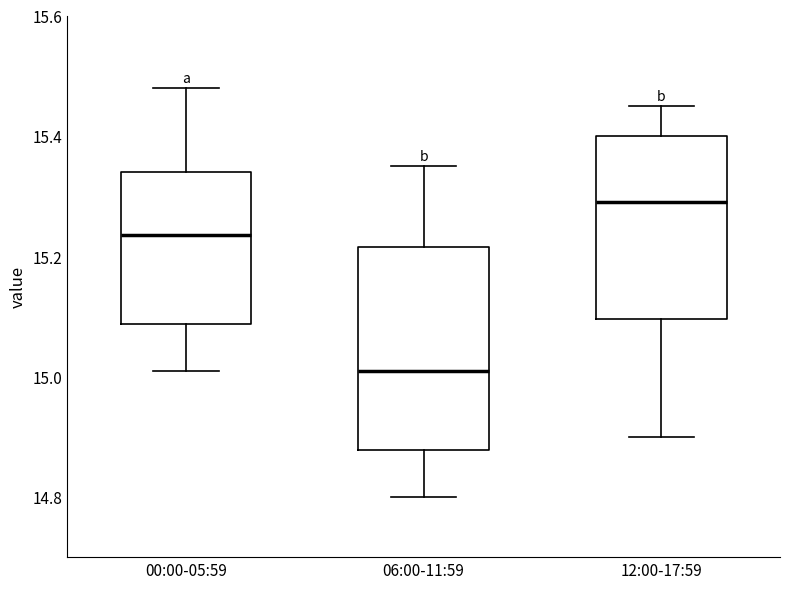

Which box is the tallest, from its lower edge to its upper edge?

06:00-11:59